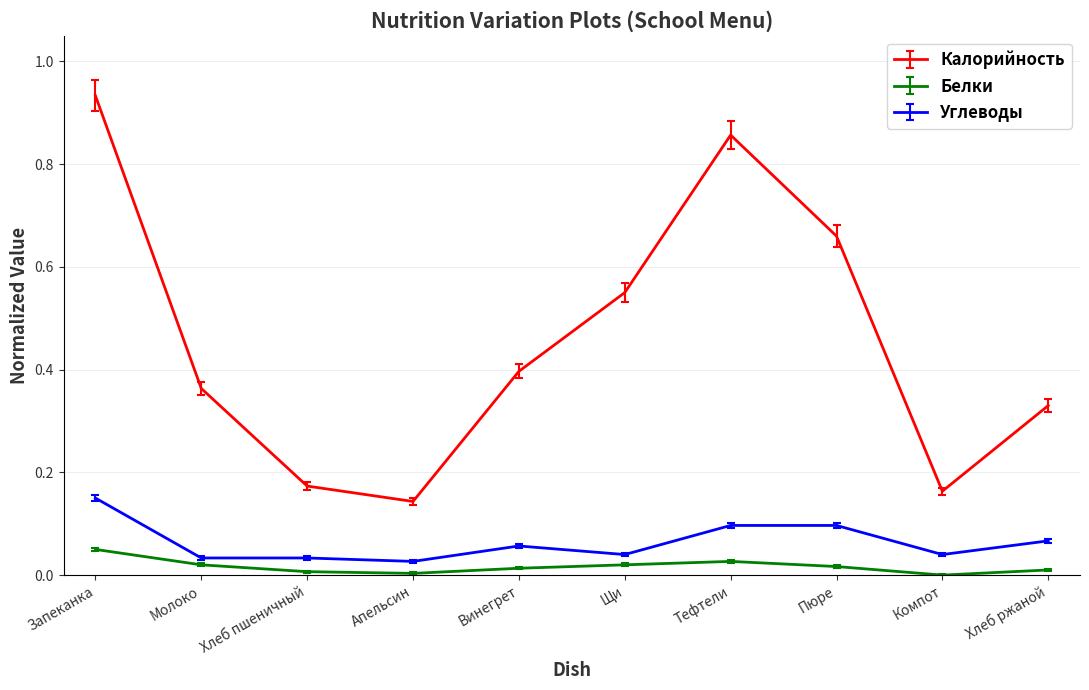

True or false: Углеводы has a value of 0.0 at Компот.

True